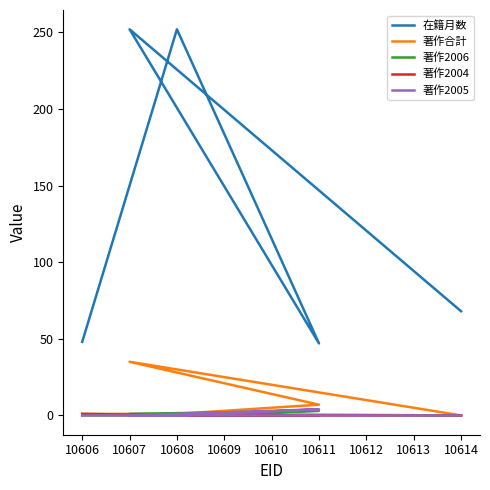

What is the average value of the 著作2006 series?

1